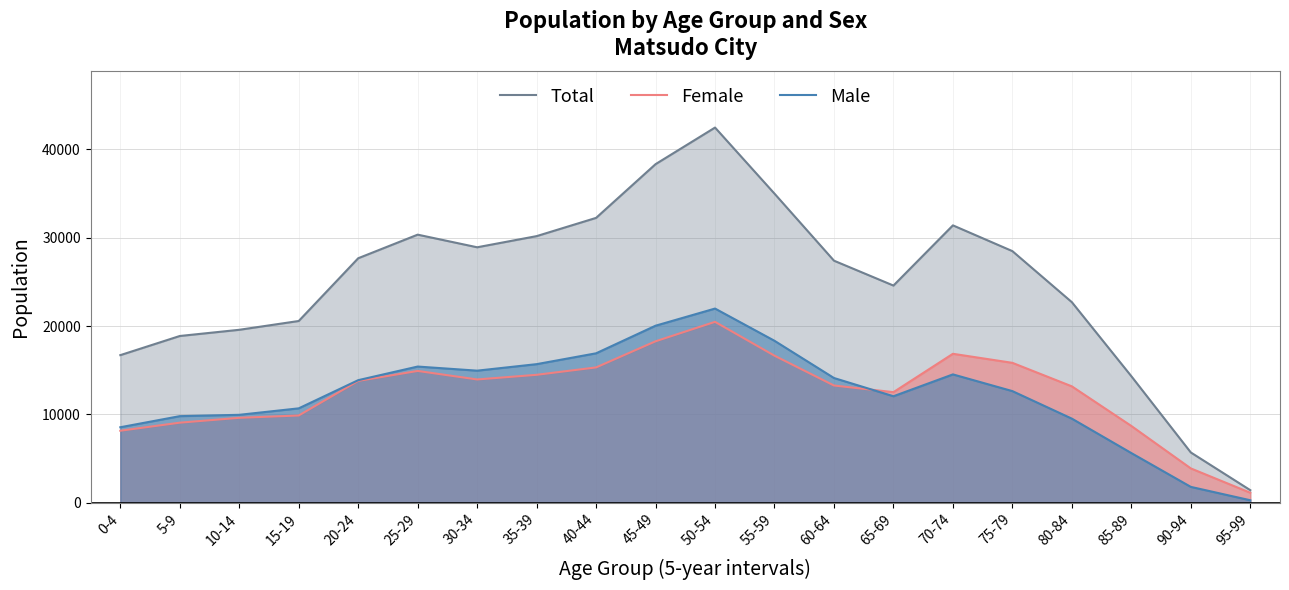

The value of Total at 45-49 is 38338. True or false?

True